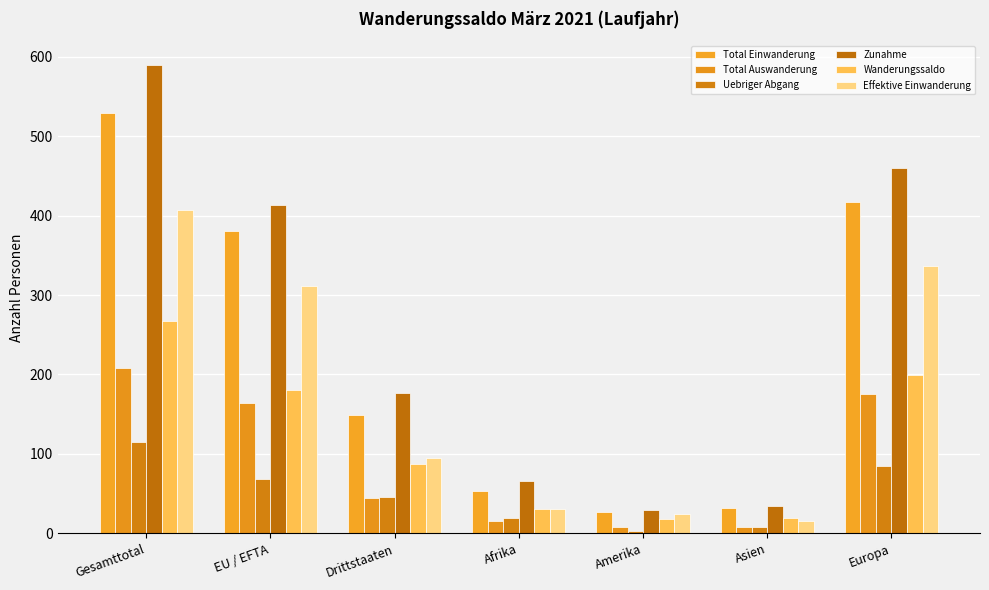

What is the total value across all series at Drittstaaten?

598